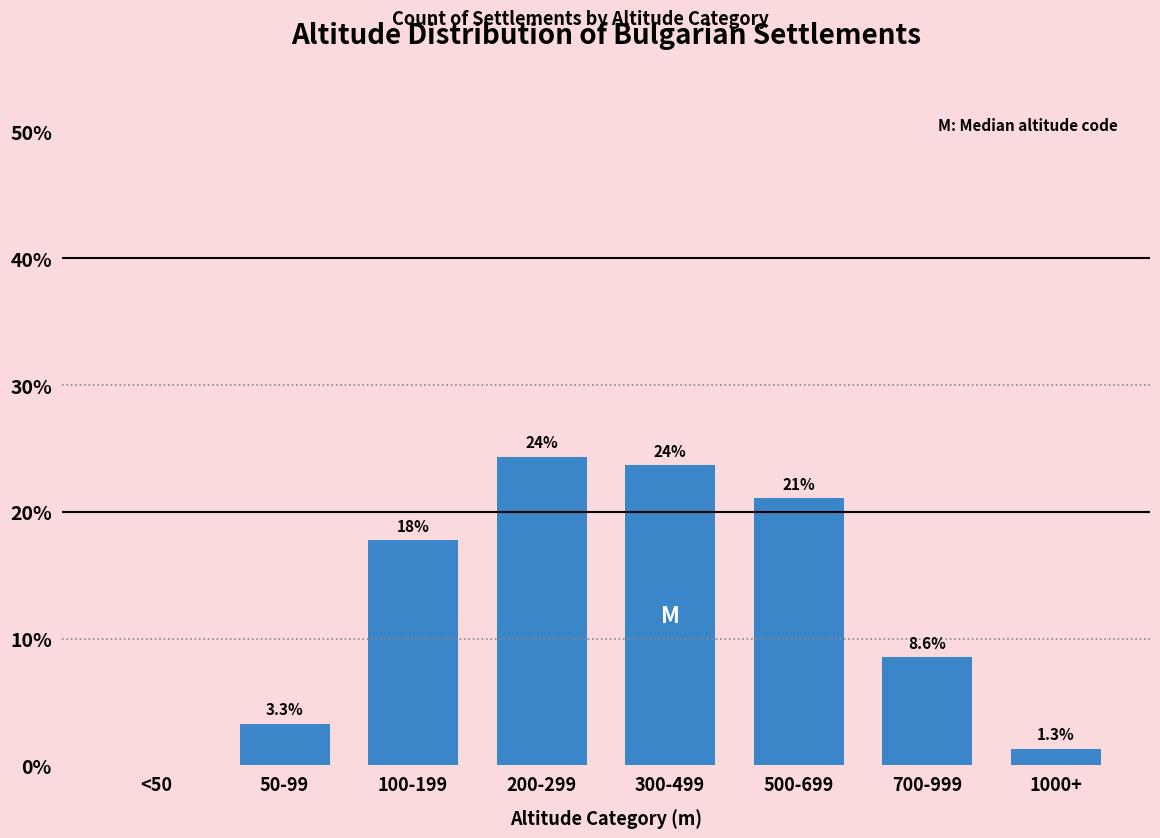

Reading left to right, list all the values displayed in this chart.

<50=0.0	50-99=3.3	100-199=17.8	200-299=24.3	300-499=23.7	500-699=21.1	700-999=8.6	1000+=1.3